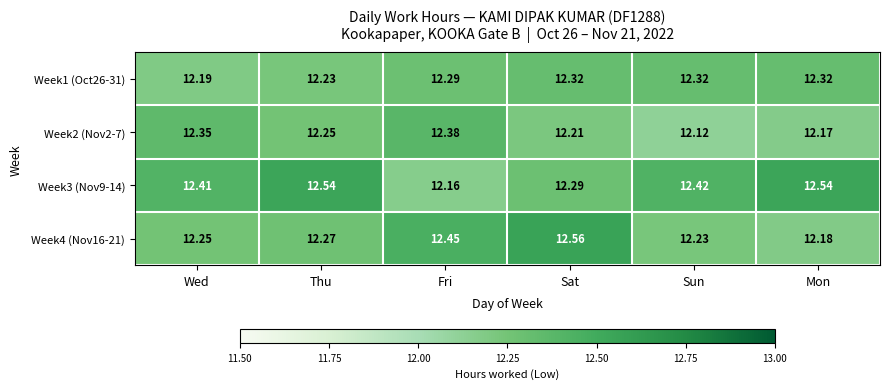

Where is Week4 (Nov16-21) nearest to the value 12?

Mon